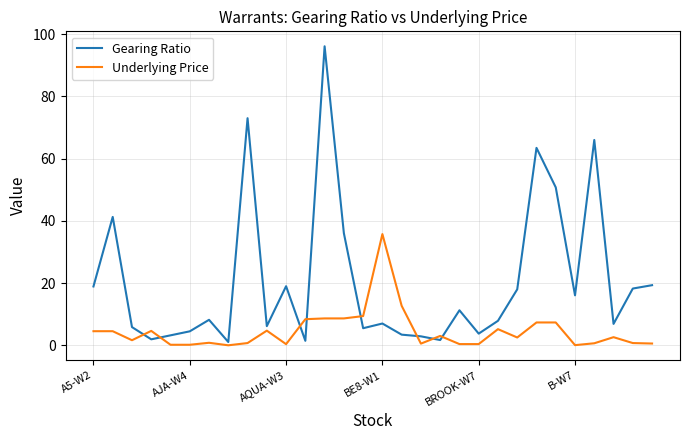

Is this an area chart (filled region under the line)?

No